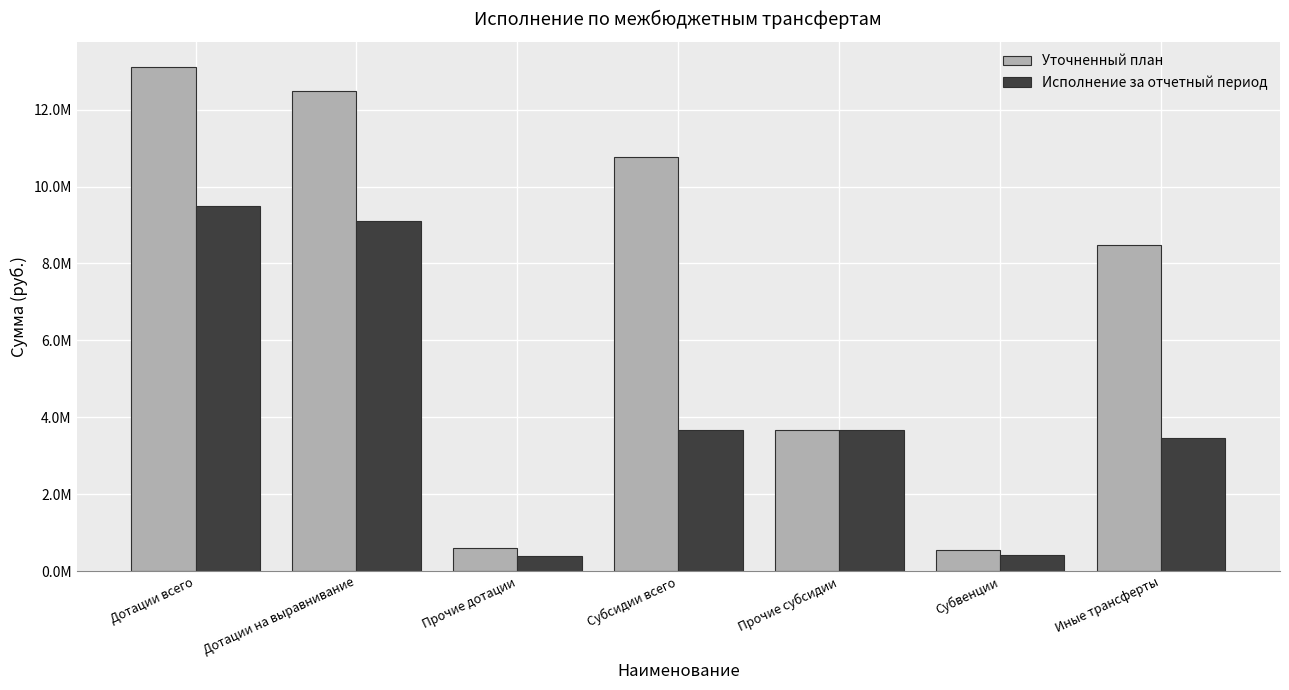

Is it true that Исполнение за отчетный период equals 5591908.8 at Дотации всего?

False